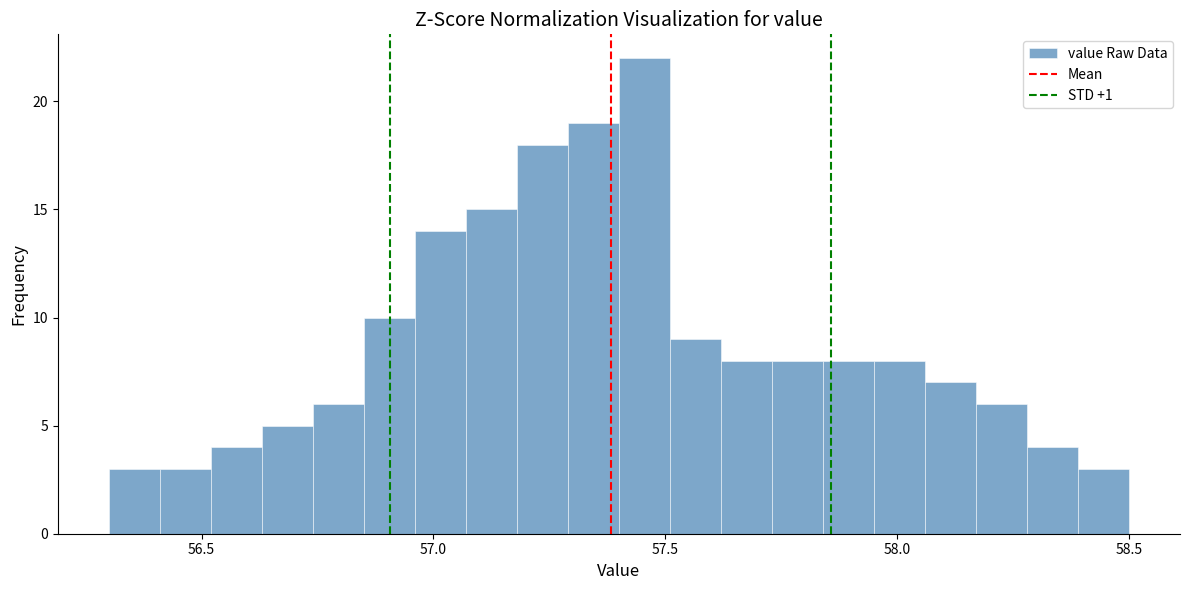

Around what value on the x-axis is the tallest bar? Give the approximate position of its centre, as read against the axis.

57.45